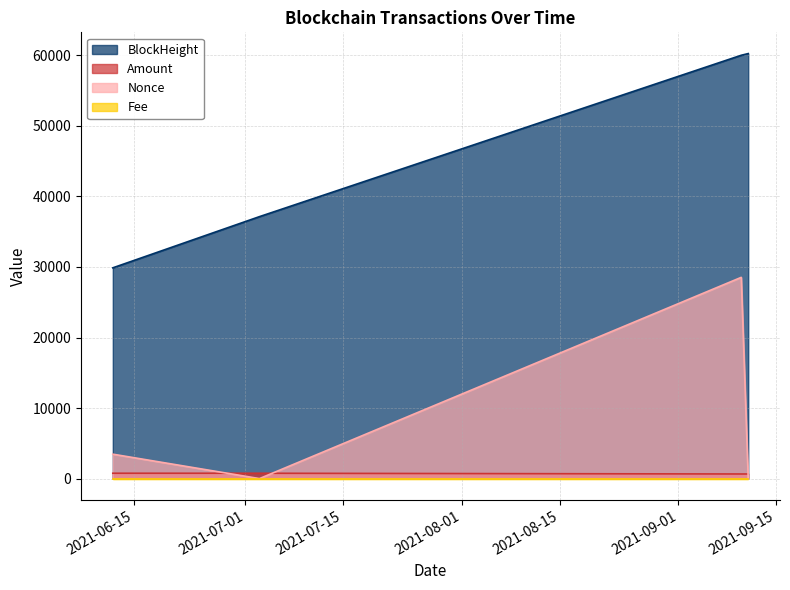

How many lines are shown in the chart?

4